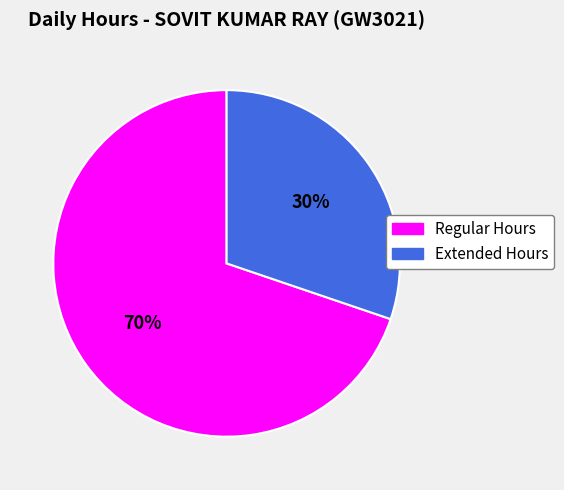

The Regular Hours slice represents 58% of the pie. True or false?

False